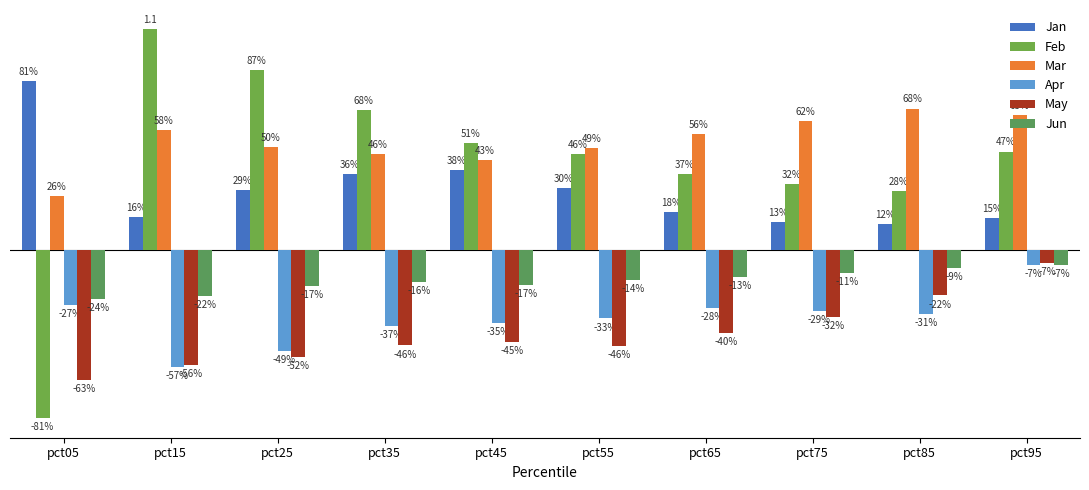

Does the chart contain any negative values?

Yes